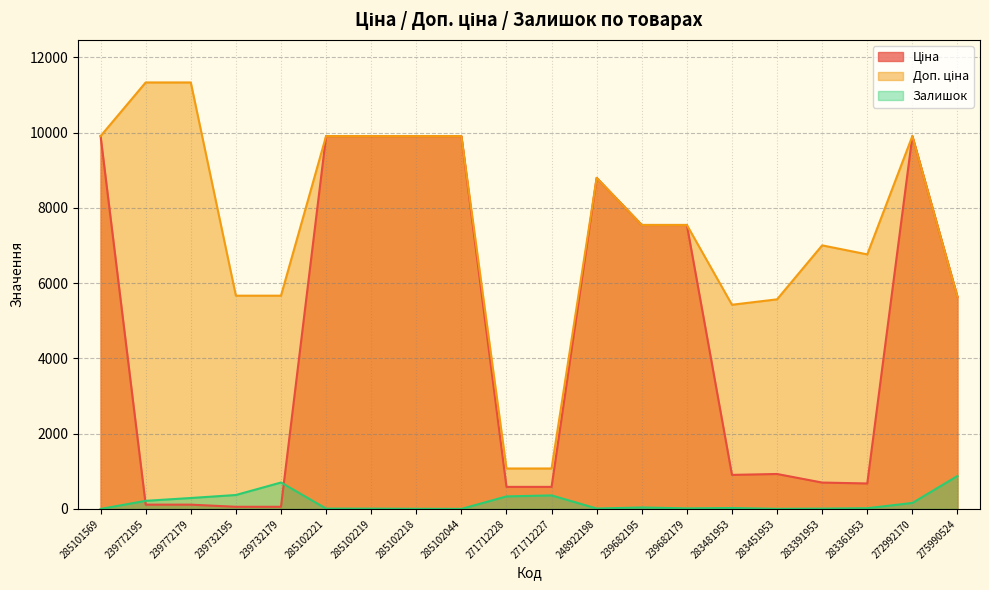

Read the Ціна value at 271712227.

586.0